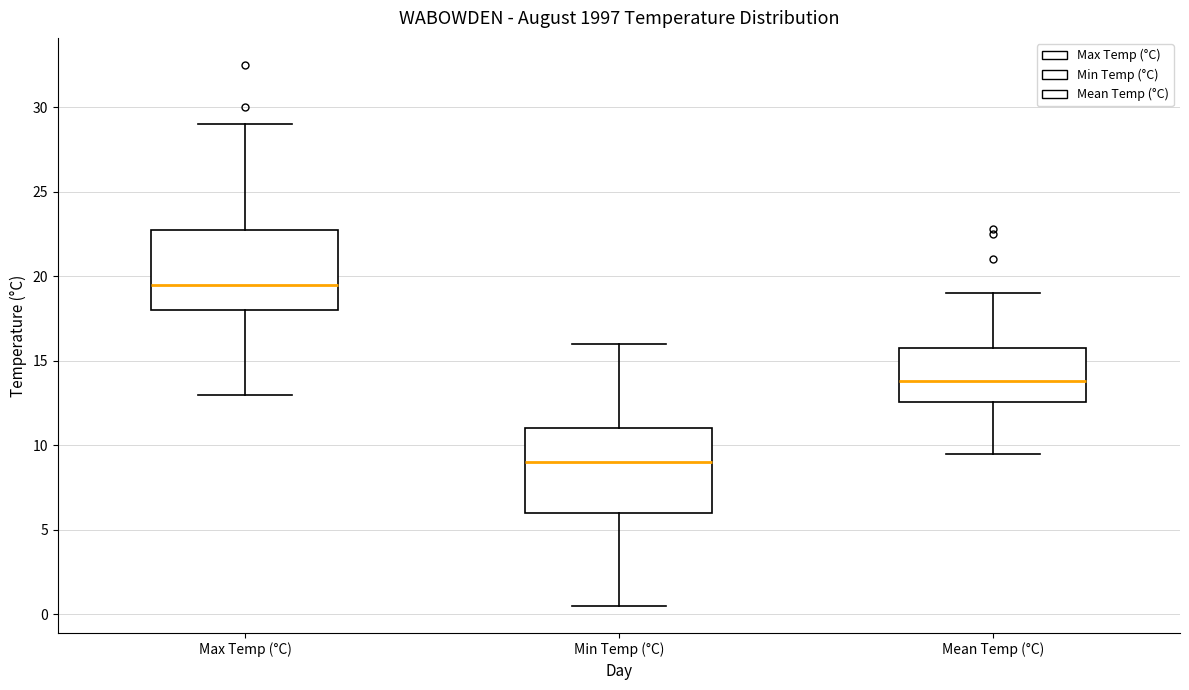

Which box's median line is the lowest?

Min Temp (°C)